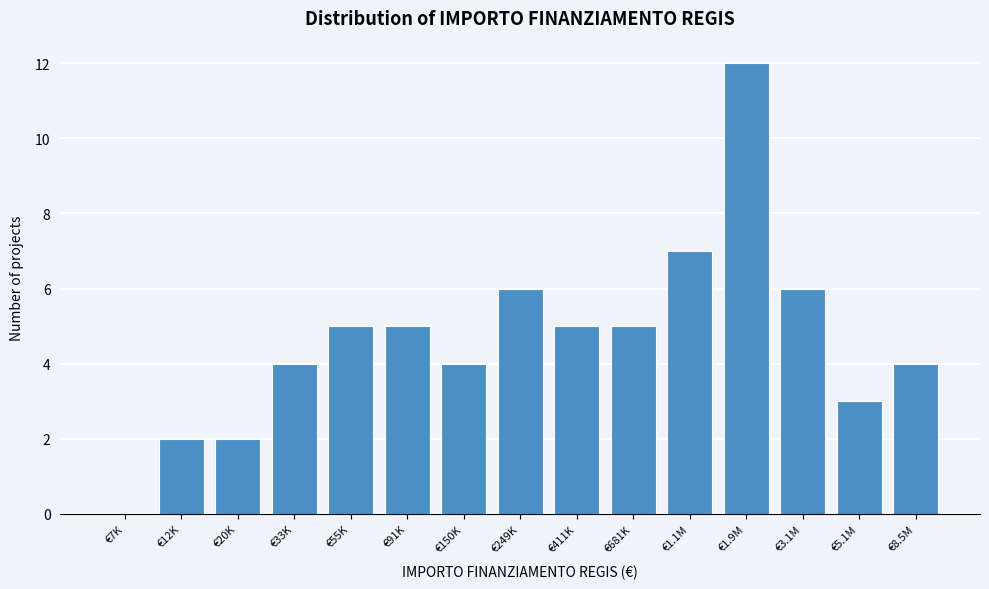

Reading right to left, what are all the values shown in this chart?

€8.5M=4	€5.1M=3	€3.1M=6	€1.9M=12	€1.1M=7	€681K=5	€411K=5	€249K=6	€150K=4	€91K=5	€55K=5	€33K=4	€20K=2	€12K=2	€7K=0